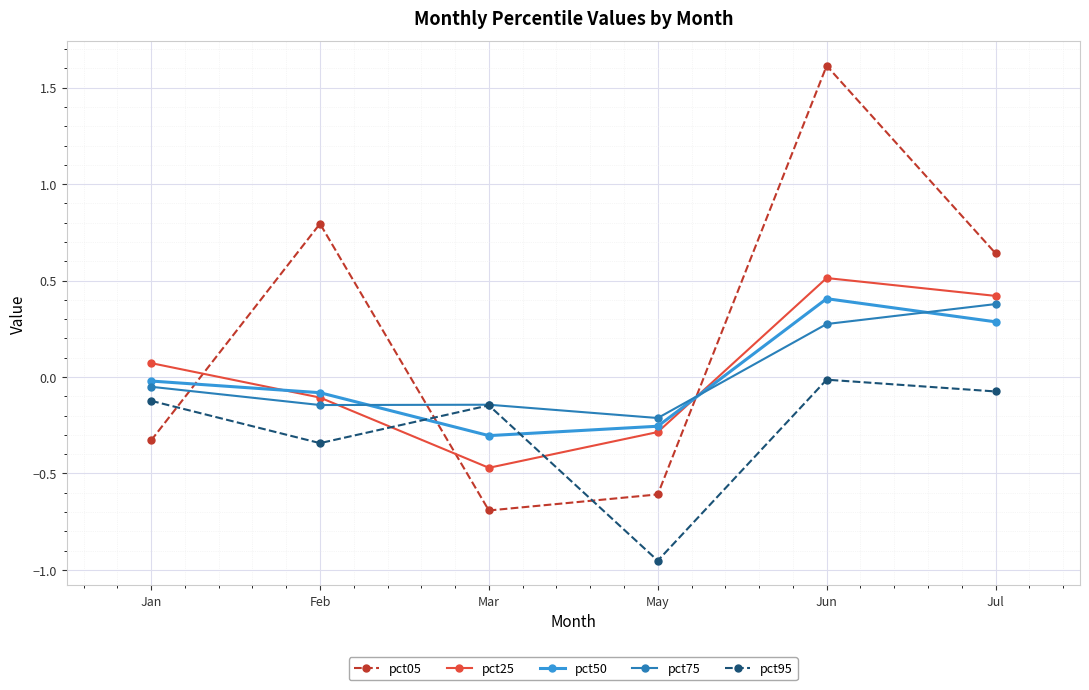

Does the chart display data point markers on the line(s)?

Yes